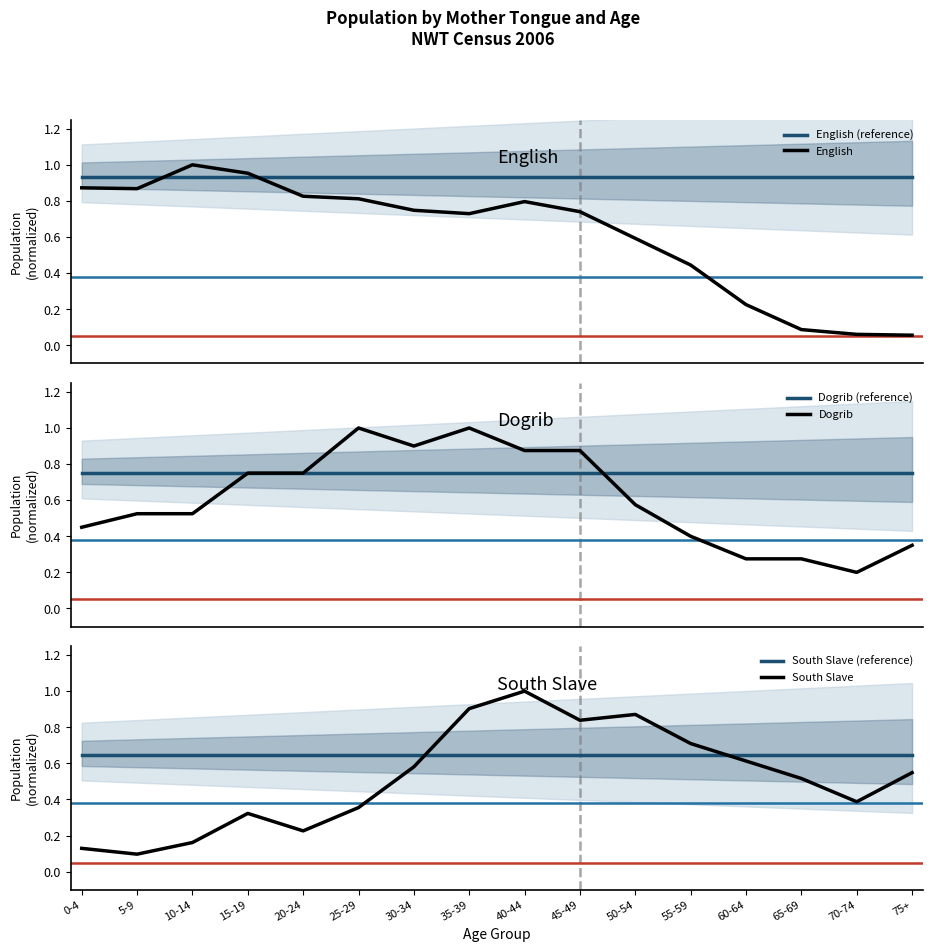

At how many categories does at least one series exceed 0?

16